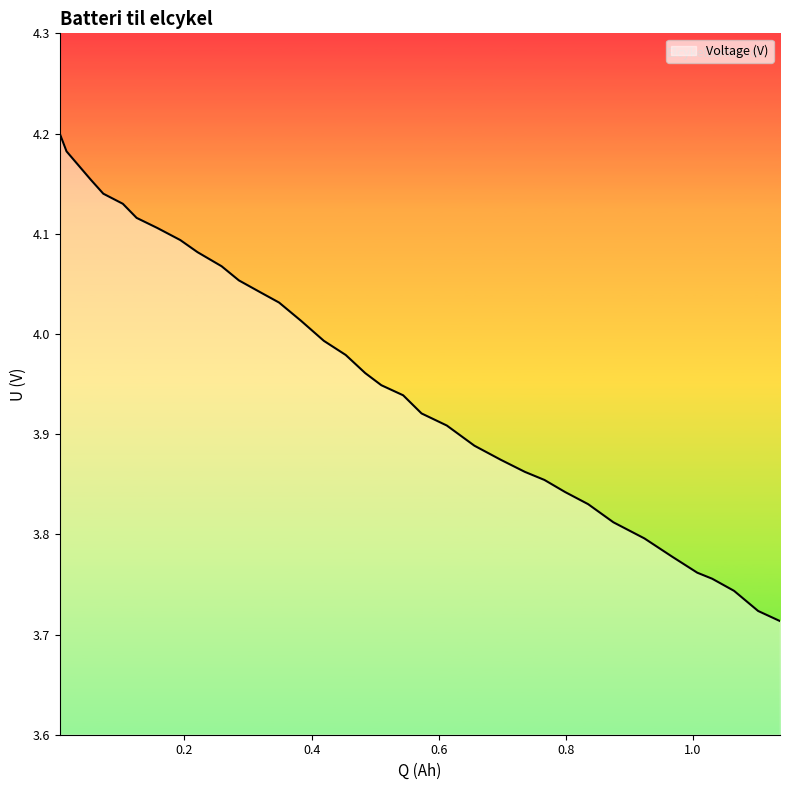

What is the sum of all values?

142.5